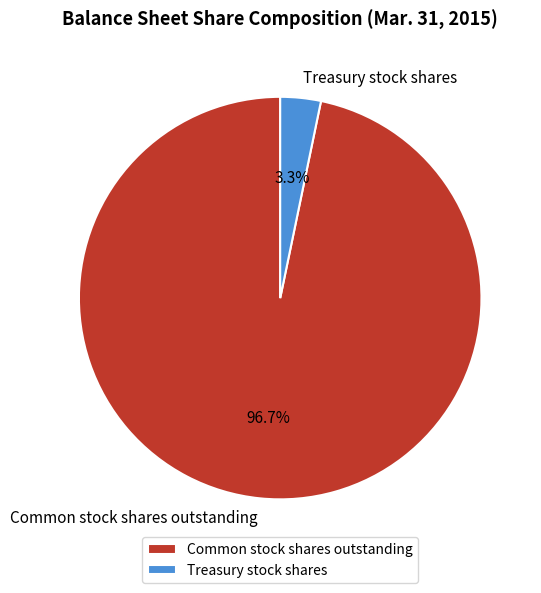

Which category has the biggest portion of the pie?

Common stock shares outstanding